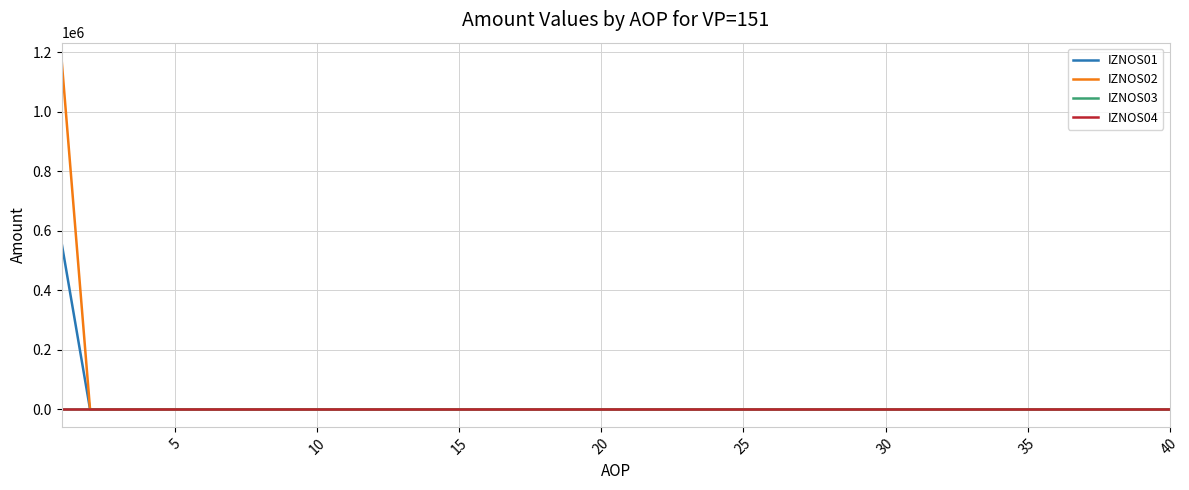

Is this an area chart (filled region under the line)?

No